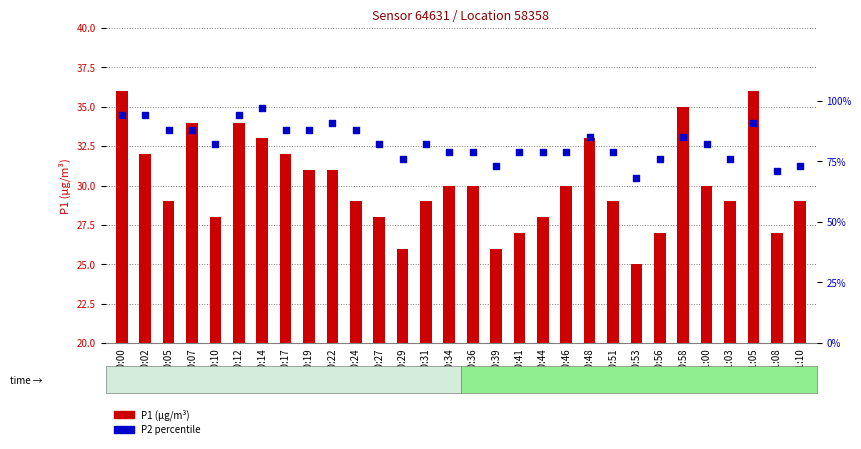

Which series has the largest Y range (max minus min)?

P2 percentile